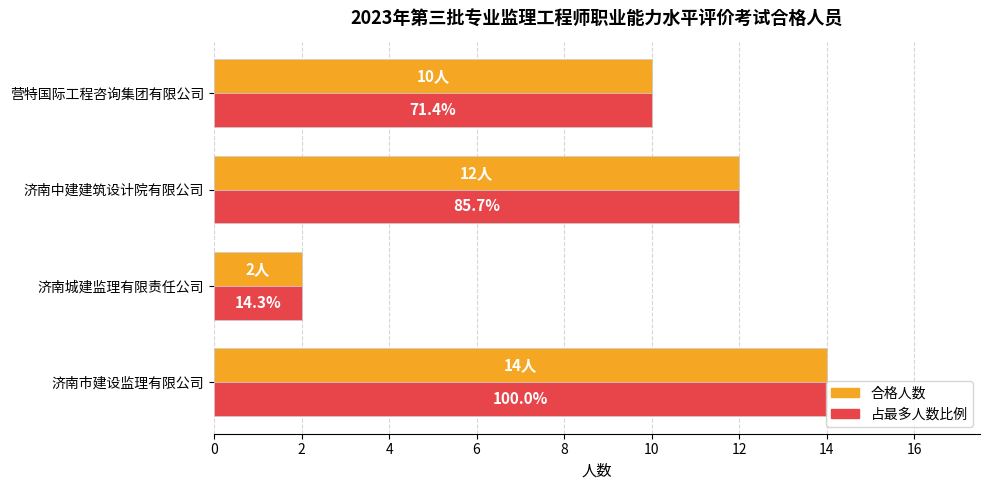

How many bars are there in total?

8